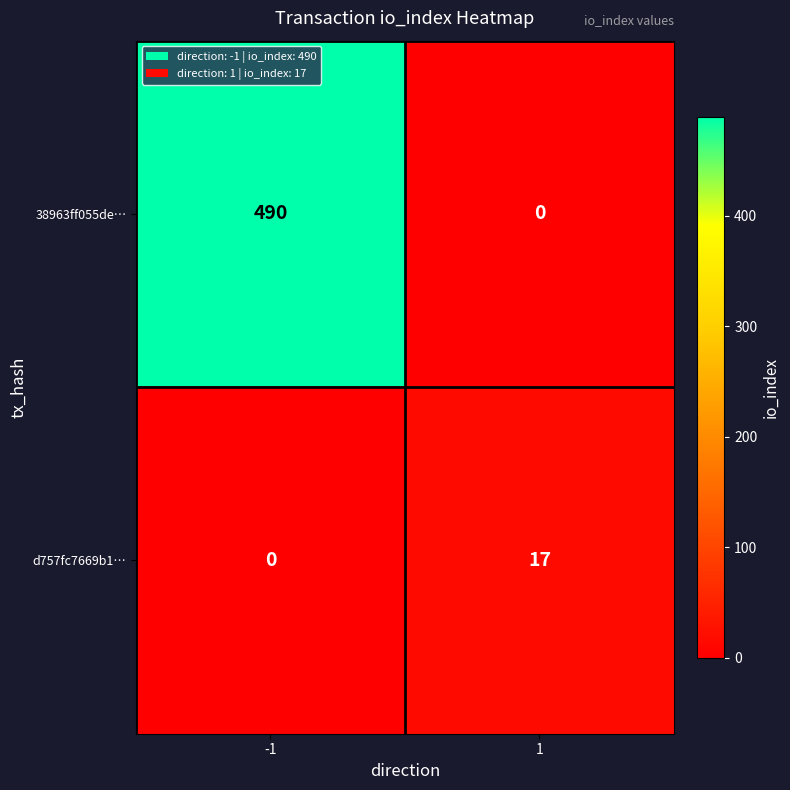

At how many categories does at least one series exceed 313?

1